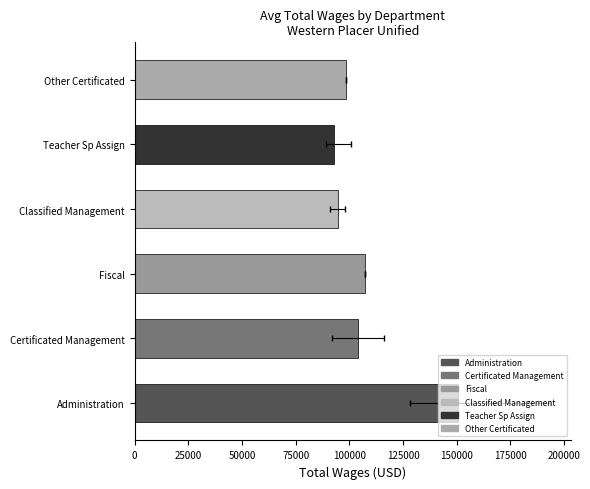

What is the value of the 6th bar from the left?

98541.0